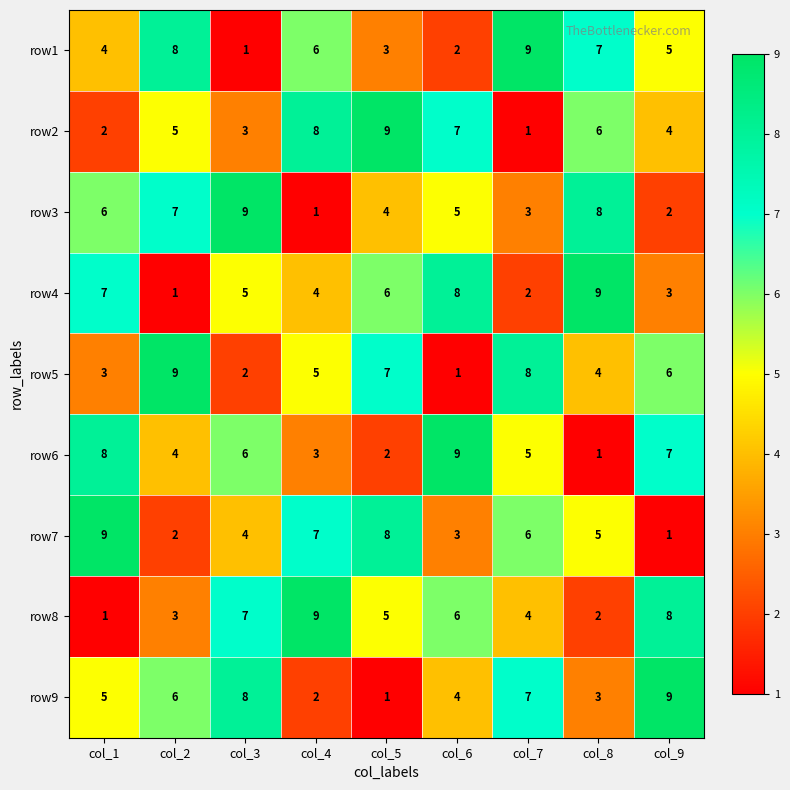

Count the row7 values in the range 3 to 7.

5